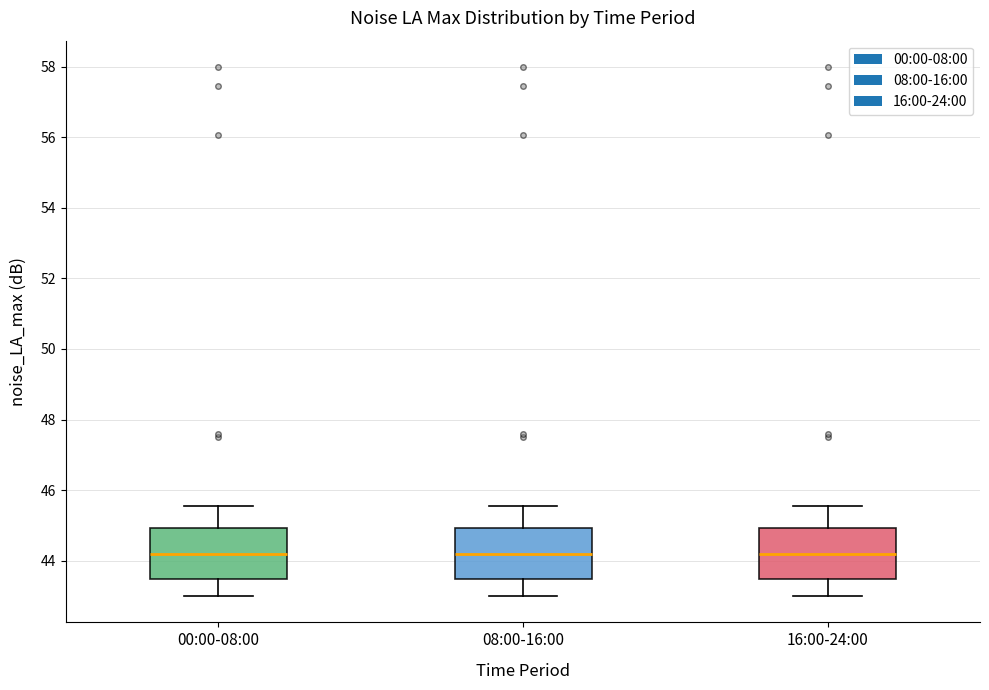

Reading left to right, transcribe this box plot: for each box, give where its median line is, the range the box spans, and where its two whiskers end, as read against the y-axis. The values are not printed on the chart, so give them approximately, as read against the axis.

00:00-08:00: median 44.2, box 43.4 to 45.0, whiskers 43.0 to 45.6
08:00-16:00: median 44.2, box 43.4 to 45.0, whiskers 43.0 to 45.6
16:00-24:00: median 44.2, box 43.4 to 45.0, whiskers 43.0 to 45.6